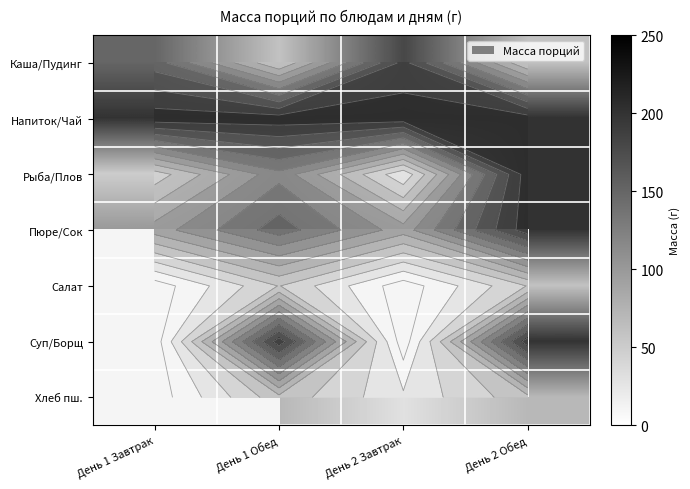

At how many categories does at least one series exceed 148?

4